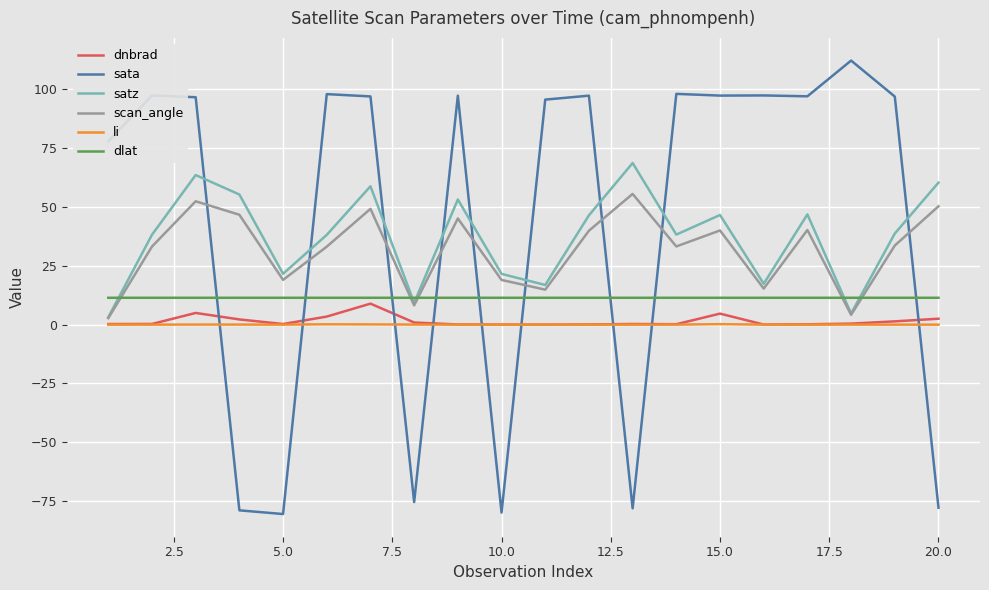

True or false: dnbrad and satz cross at least once.

False